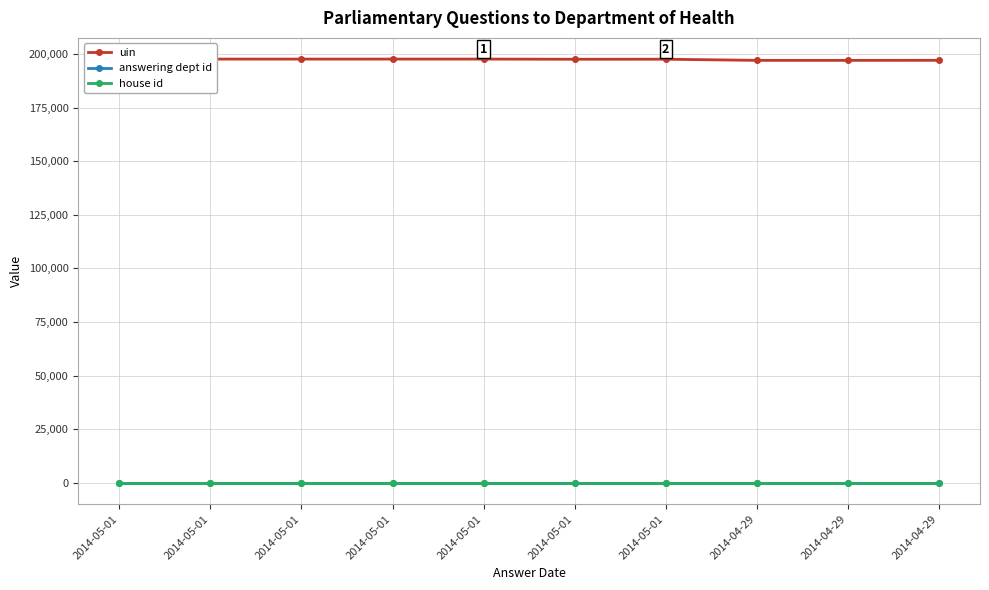

Is this an area chart (filled region under the line)?

No